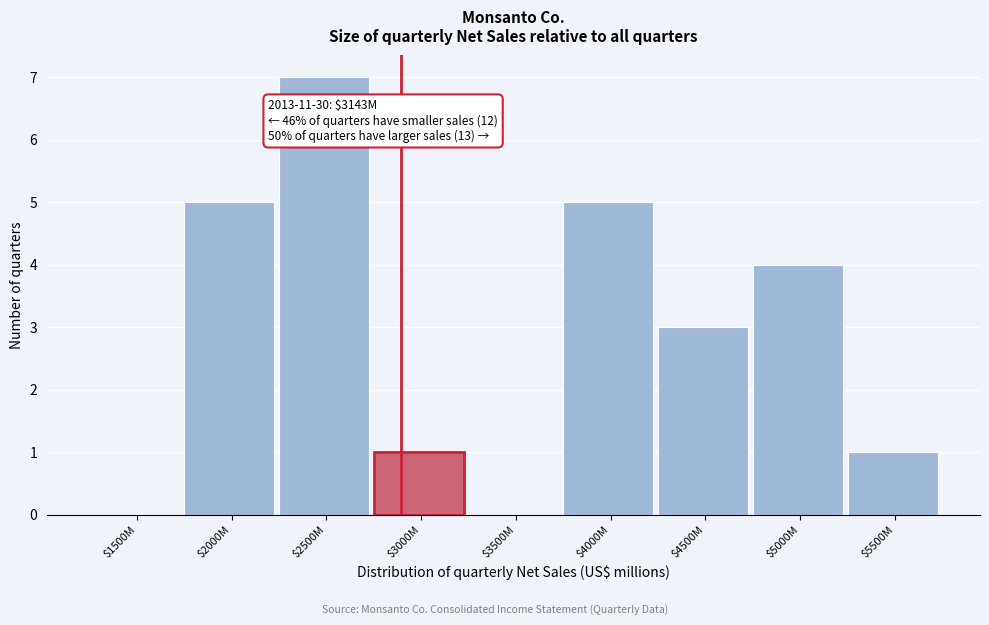

True or false: the data shows 5 at $4000M.

True